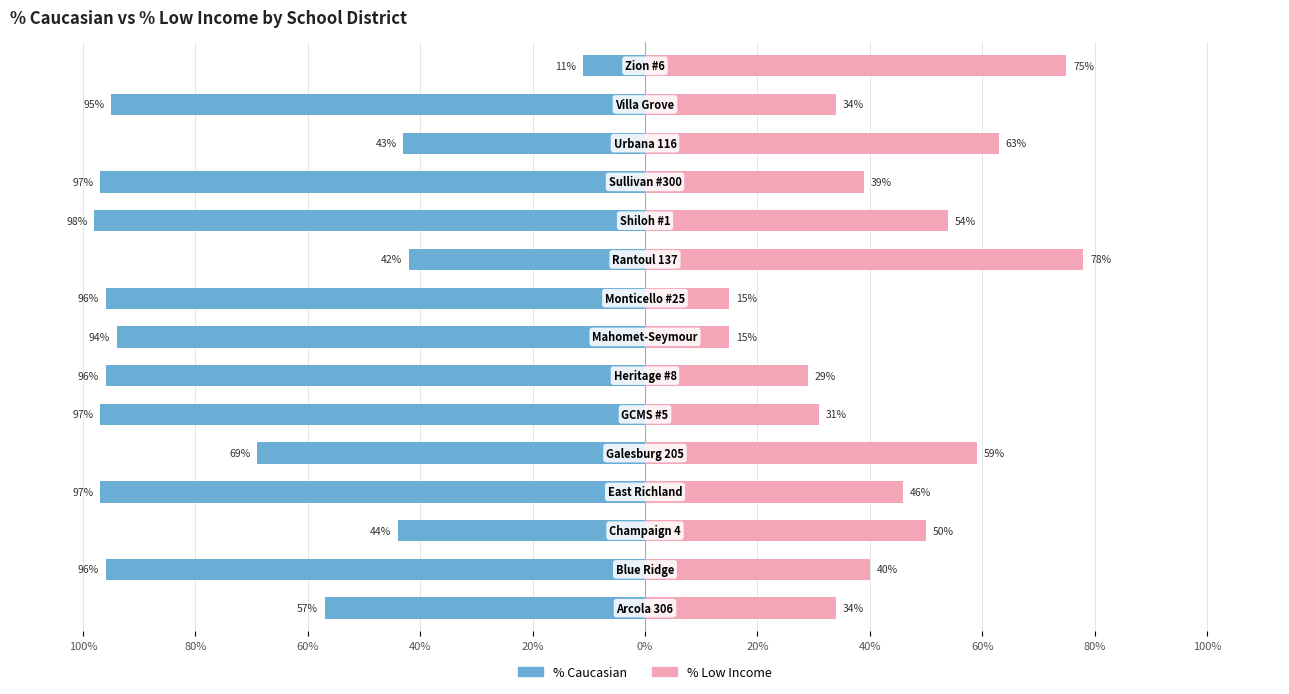

The % Caucasian series shows -43 at 12. True or false?

True